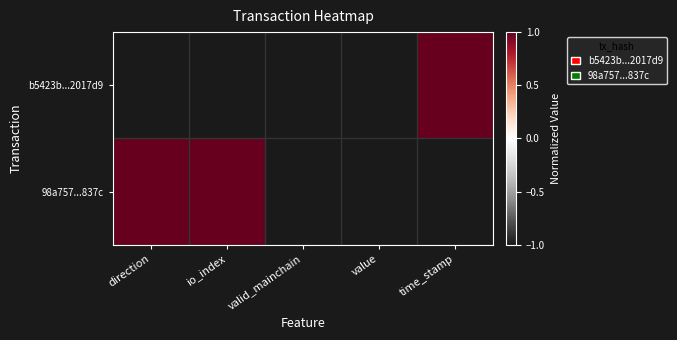

Between direction and io_index, which is larger?

direction